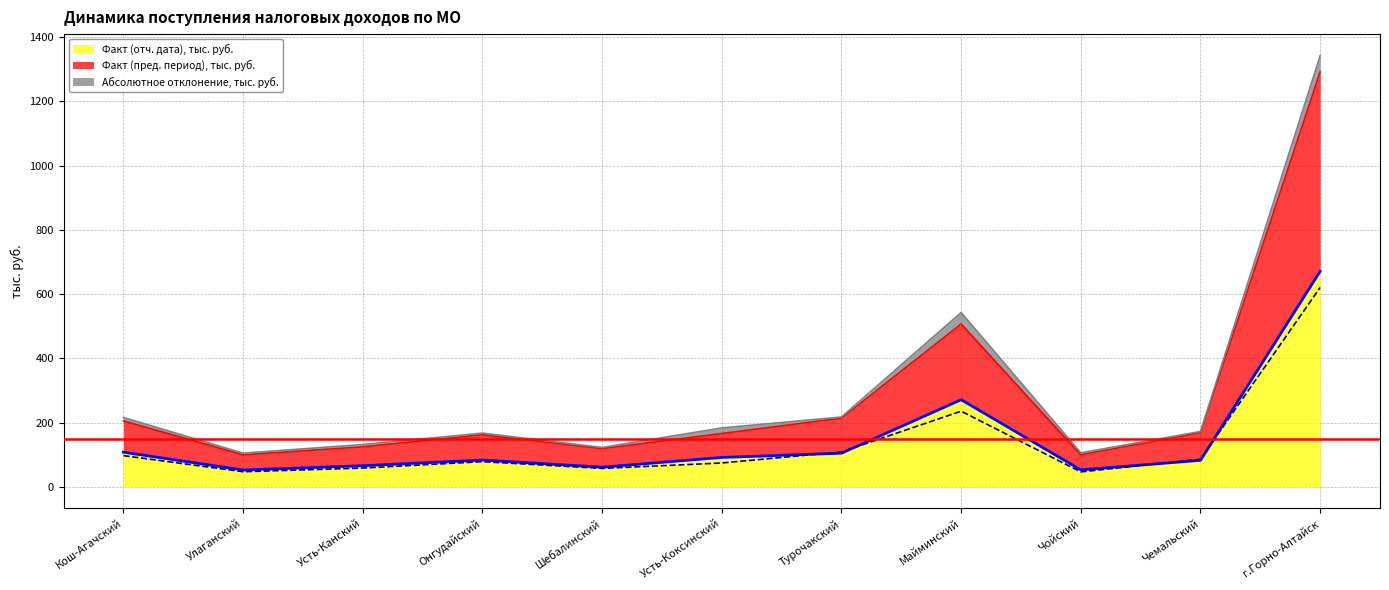

The value of Факт (отч. дата), тыс. руб. at Онгудайский is 83.7. True or false?

True